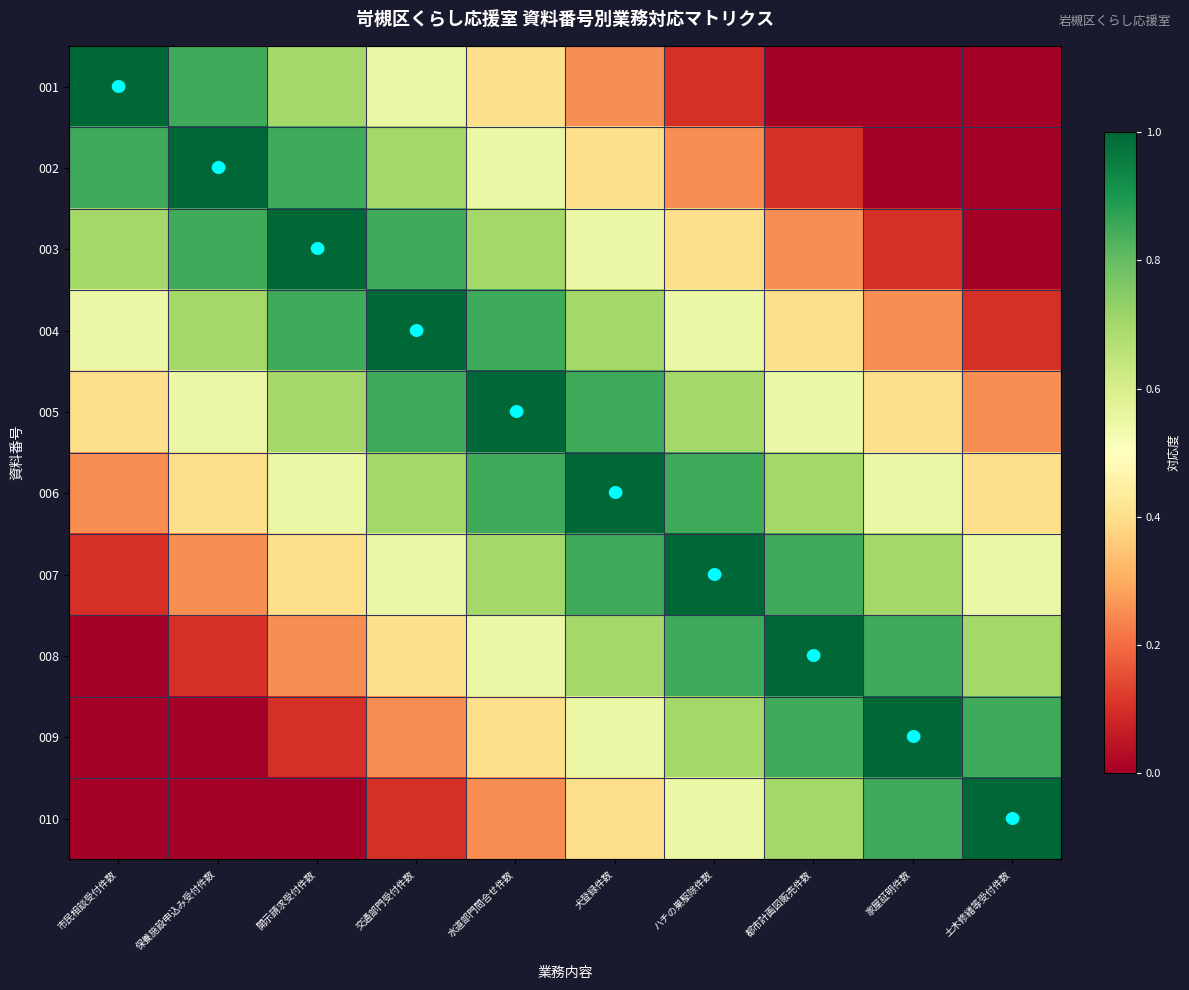

Reading left to right, what are all the values shown in this chart?

001: 市民相談受付件数=1.0	保養施設申込み受付件数=0.8	開示請求受付件数=0.7	交通部門受付件数=0.6	水道部門問合せ件数=0.4	犬登録件数=0.2	ハチの巣駆除件数=0.1	都市計画図販売件数=0.0	家屋証明件数=0.0	土木修繕等受付件数=0.0
002: 市民相談受付件数=0.8	保養施設申込み受付件数=1.0	開示請求受付件数=0.8	交通部門受付件数=0.7	水道部門問合せ件数=0.6	犬登録件数=0.4	ハチの巣駆除件数=0.2	都市計画図販売件数=0.1	家屋証明件数=0.0	土木修繕等受付件数=0.0
003: 市民相談受付件数=0.7	保養施設申込み受付件数=0.8	開示請求受付件数=1.0	交通部門受付件数=0.8	水道部門問合せ件数=0.7	犬登録件数=0.6	ハチの巣駆除件数=0.4	都市計画図販売件数=0.2	家屋証明件数=0.1	土木修繕等受付件数=0.0
004: 市民相談受付件数=0.6	保養施設申込み受付件数=0.7	開示請求受付件数=0.8	交通部門受付件数=1.0	水道部門問合せ件数=0.8	犬登録件数=0.7	ハチの巣駆除件数=0.6	都市計画図販売件数=0.4	家屋証明件数=0.2	土木修繕等受付件数=0.1
005: 市民相談受付件数=0.4	保養施設申込み受付件数=0.6	開示請求受付件数=0.7	交通部門受付件数=0.8	水道部門問合せ件数=1.0	犬登録件数=0.8	ハチの巣駆除件数=0.7	都市計画図販売件数=0.6	家屋証明件数=0.4	土木修繕等受付件数=0.2
006: 市民相談受付件数=0.2	保養施設申込み受付件数=0.4	開示請求受付件数=0.6	交通部門受付件数=0.7	水道部門問合せ件数=0.8	犬登録件数=1.0	ハチの巣駆除件数=0.8	都市計画図販売件数=0.7	家屋証明件数=0.6	土木修繕等受付件数=0.4
007: 市民相談受付件数=0.1	保養施設申込み受付件数=0.2	開示請求受付件数=0.4	交通部門受付件数=0.6	水道部門問合せ件数=0.7	犬登録件数=0.8	ハチの巣駆除件数=1.0	都市計画図販売件数=0.8	家屋証明件数=0.7	土木修繕等受付件数=0.6
008: 市民相談受付件数=0.0	保養施設申込み受付件数=0.1	開示請求受付件数=0.2	交通部門受付件数=0.4	水道部門問合せ件数=0.6	犬登録件数=0.7	ハチの巣駆除件数=0.8	都市計画図販売件数=1.0	家屋証明件数=0.8	土木修繕等受付件数=0.7
009: 市民相談受付件数=0.0	保養施設申込み受付件数=0.0	開示請求受付件数=0.1	交通部門受付件数=0.2	水道部門問合せ件数=0.4	犬登録件数=0.6	ハチの巣駆除件数=0.7	都市計画図販売件数=0.8	家屋証明件数=1.0	土木修繕等受付件数=0.8
010: 市民相談受付件数=0.0	保養施設申込み受付件数=0.0	開示請求受付件数=0.0	交通部門受付件数=0.1	水道部門問合せ件数=0.2	犬登録件数=0.4	ハチの巣駆除件数=0.6	都市計画図販売件数=0.7	家屋証明件数=0.8	土木修繕等受付件数=1.0